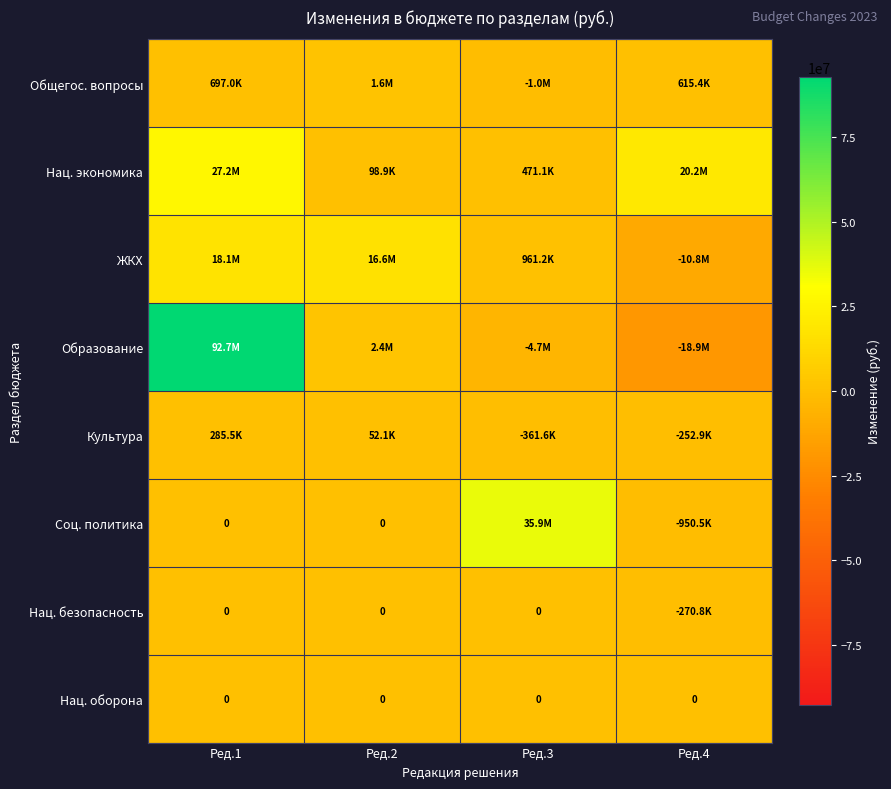

Which category has the highest value across all series?

Ред.1